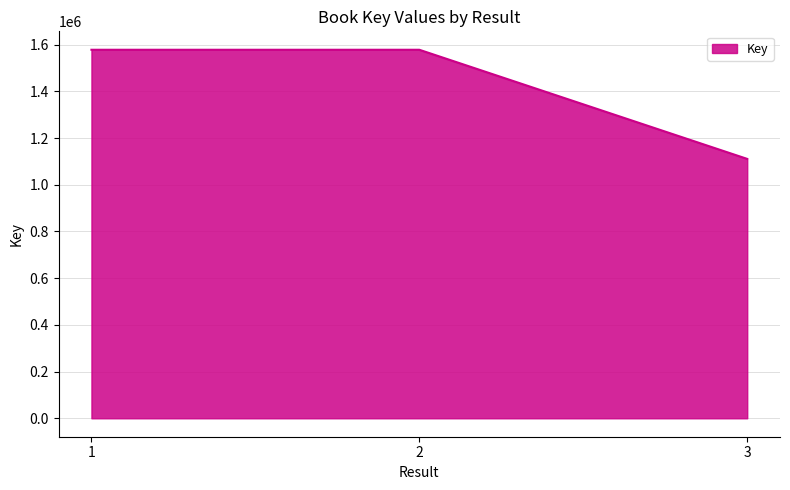

What is the sum of all values?

4267494